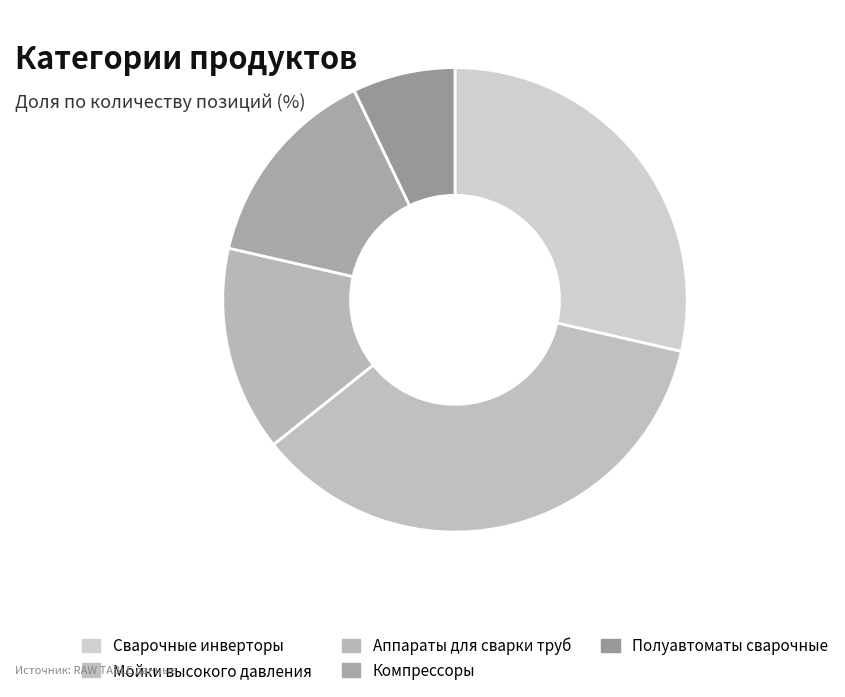

To the nearest percent, what is the average slice percentage?

20%